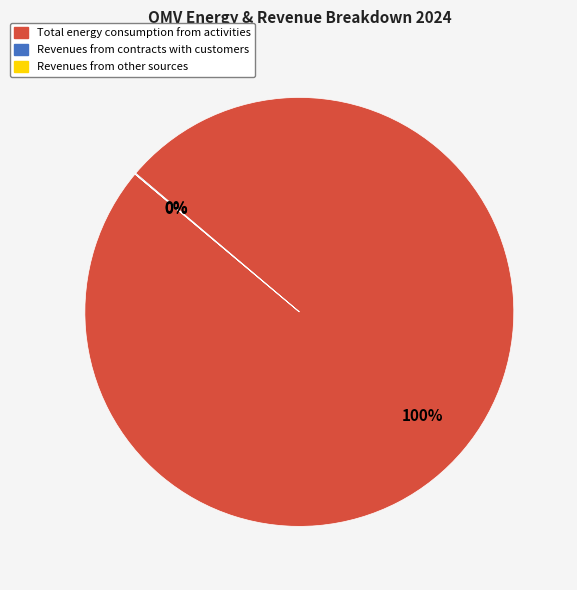

Does any single category account for the majority?

Yes